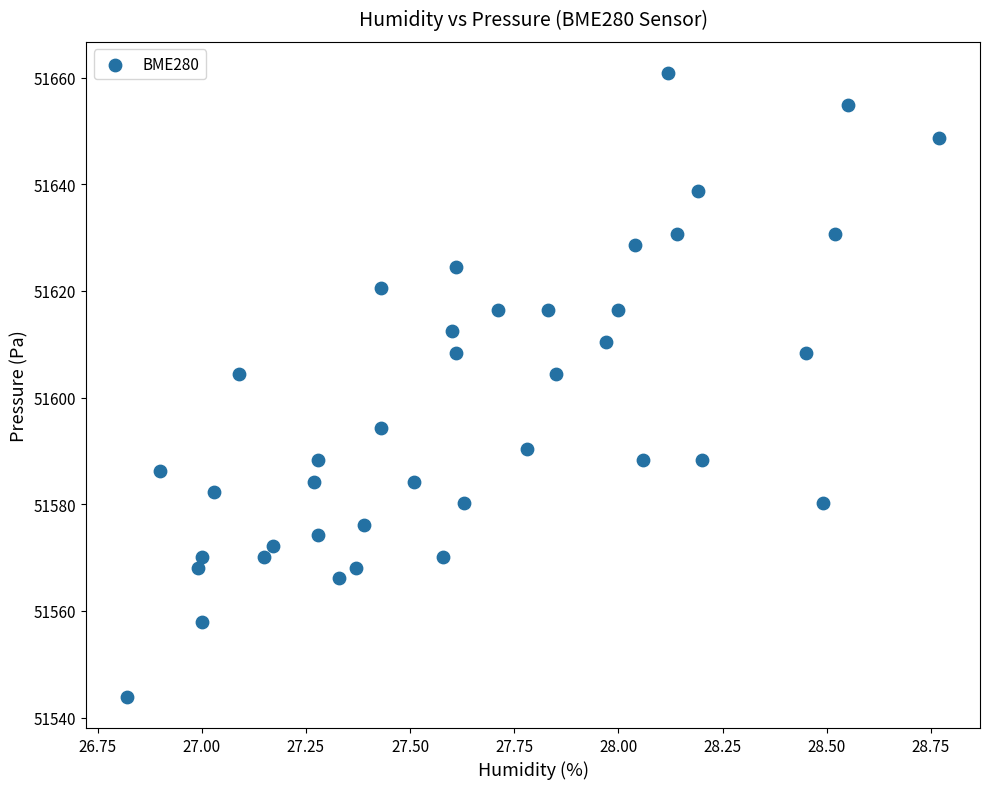

What is the range of X values (max minus min)?

1.9